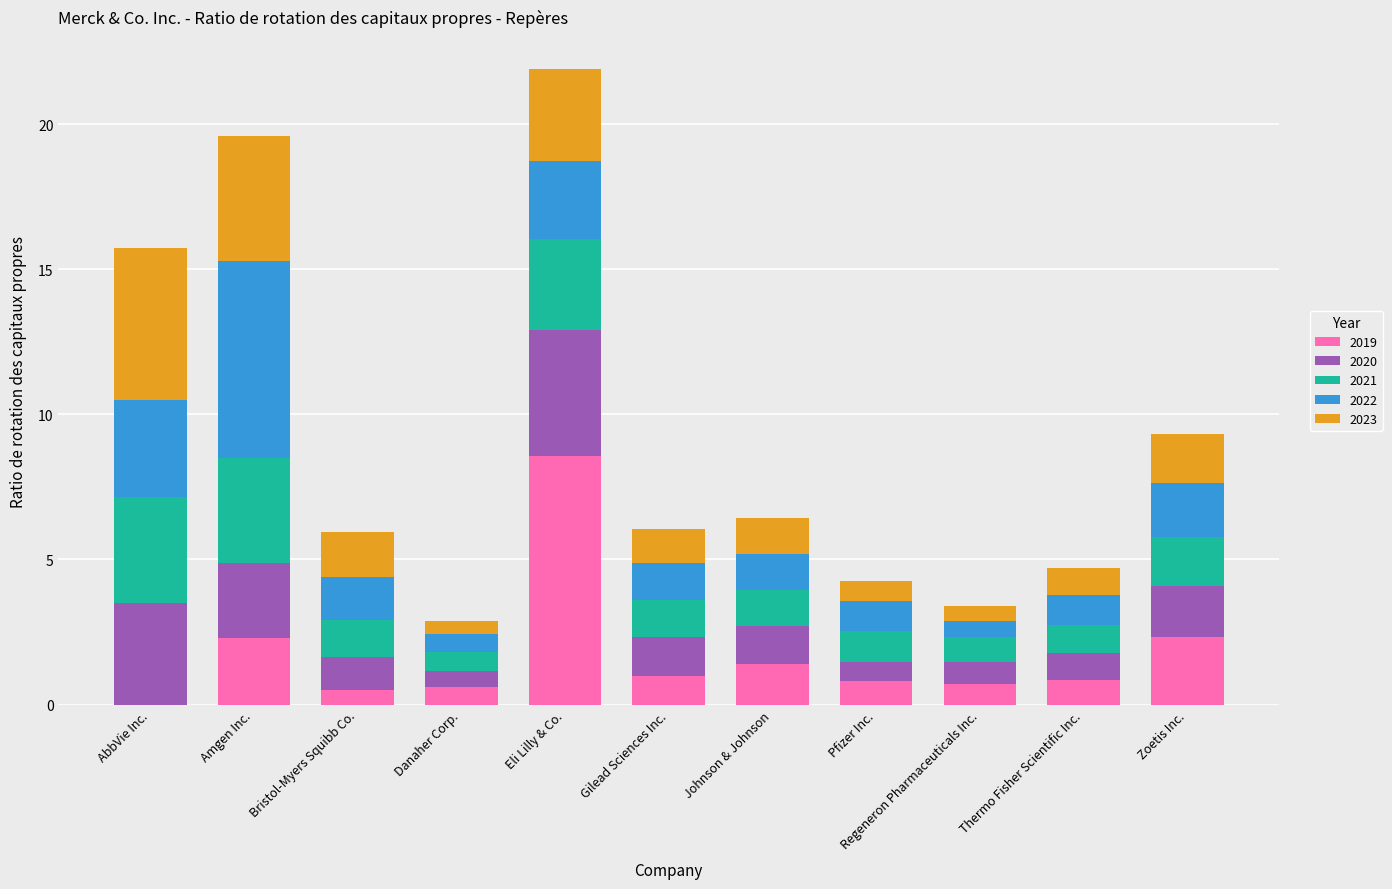

At which category is the sum across all series the highest?

Eli Lilly & Co.